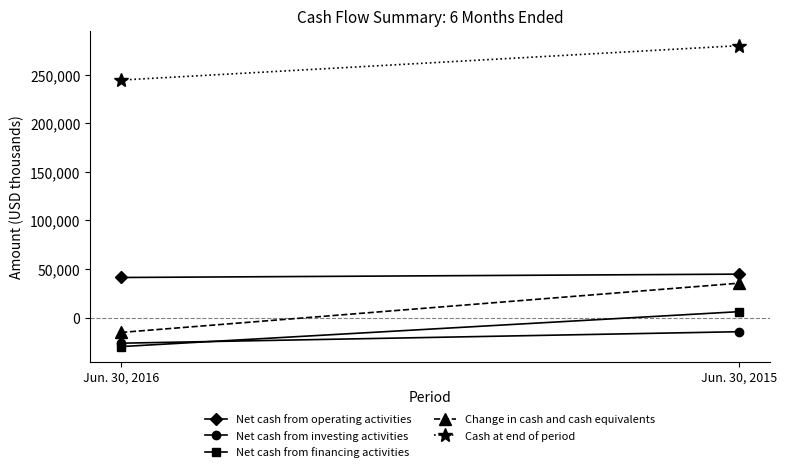

What is the value of the Net cash from operating activities point at the 1st from the left?

41185